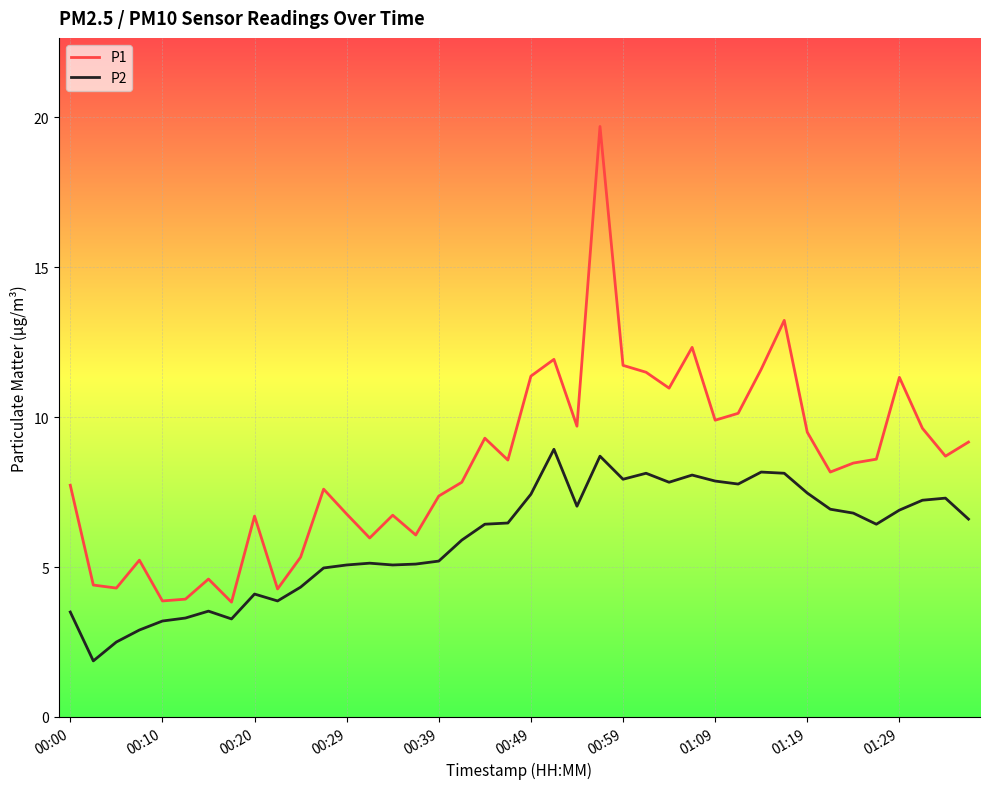

What is the difference between the maximum and minimum values in the P2 series?

7.1